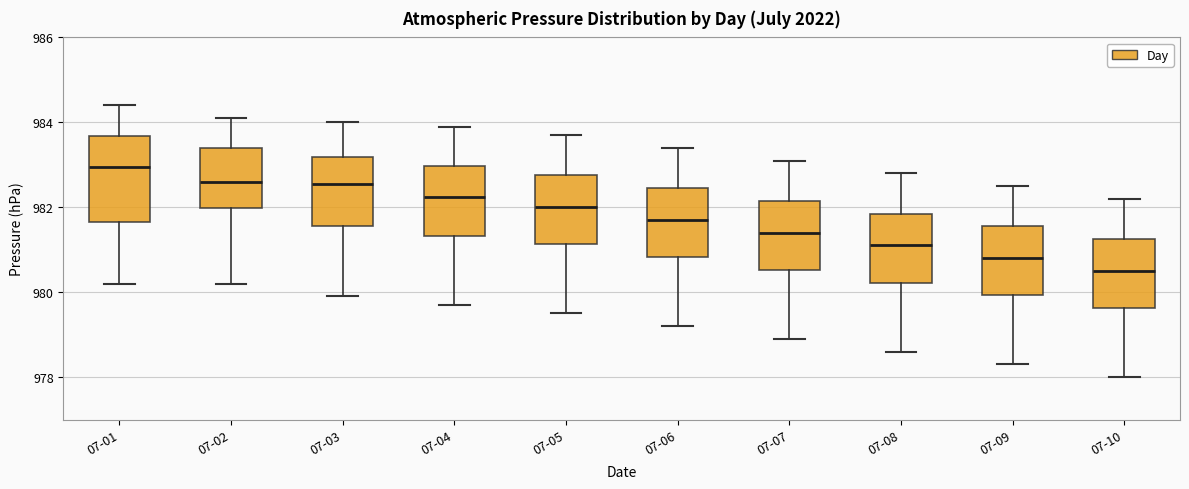

Comparing the boxes themselves (not the whiskers), which one is the tallest?

07-01